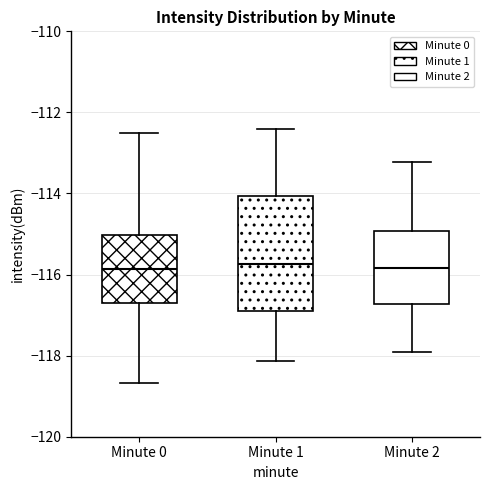

Reading left to right, read every box against the y-axis: the position of its median line, the range the box covers, and the ends of its whiskers. The values are not printed on the chart, so give them approximately, as read against the axis.

Minute 0: median -115.8, box -116.8 to -115.0, whiskers -118.6 to -112.6
Minute 1: median -115.8, box -117.0 to -114.0, whiskers -118.2 to -112.4
Minute 2: median -115.8, box -116.8 to -115.0, whiskers -118.0 to -113.2